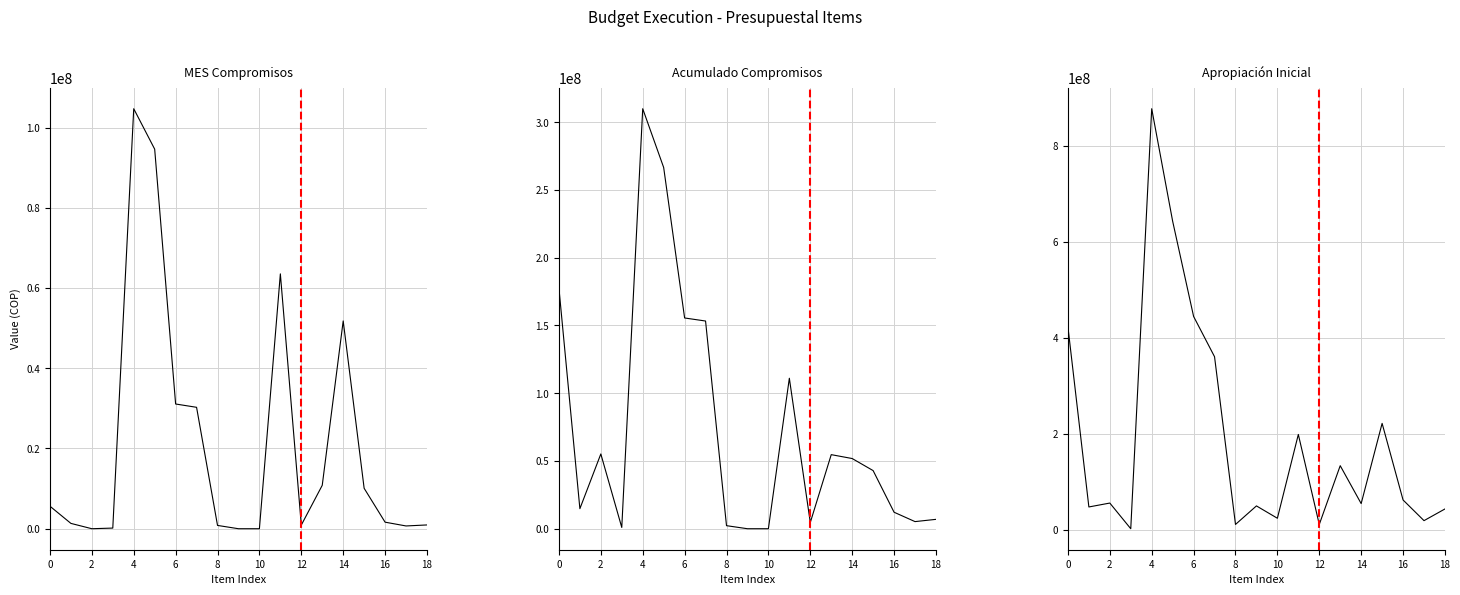

Which series has the widest spread of values?

Apropiación Inicial